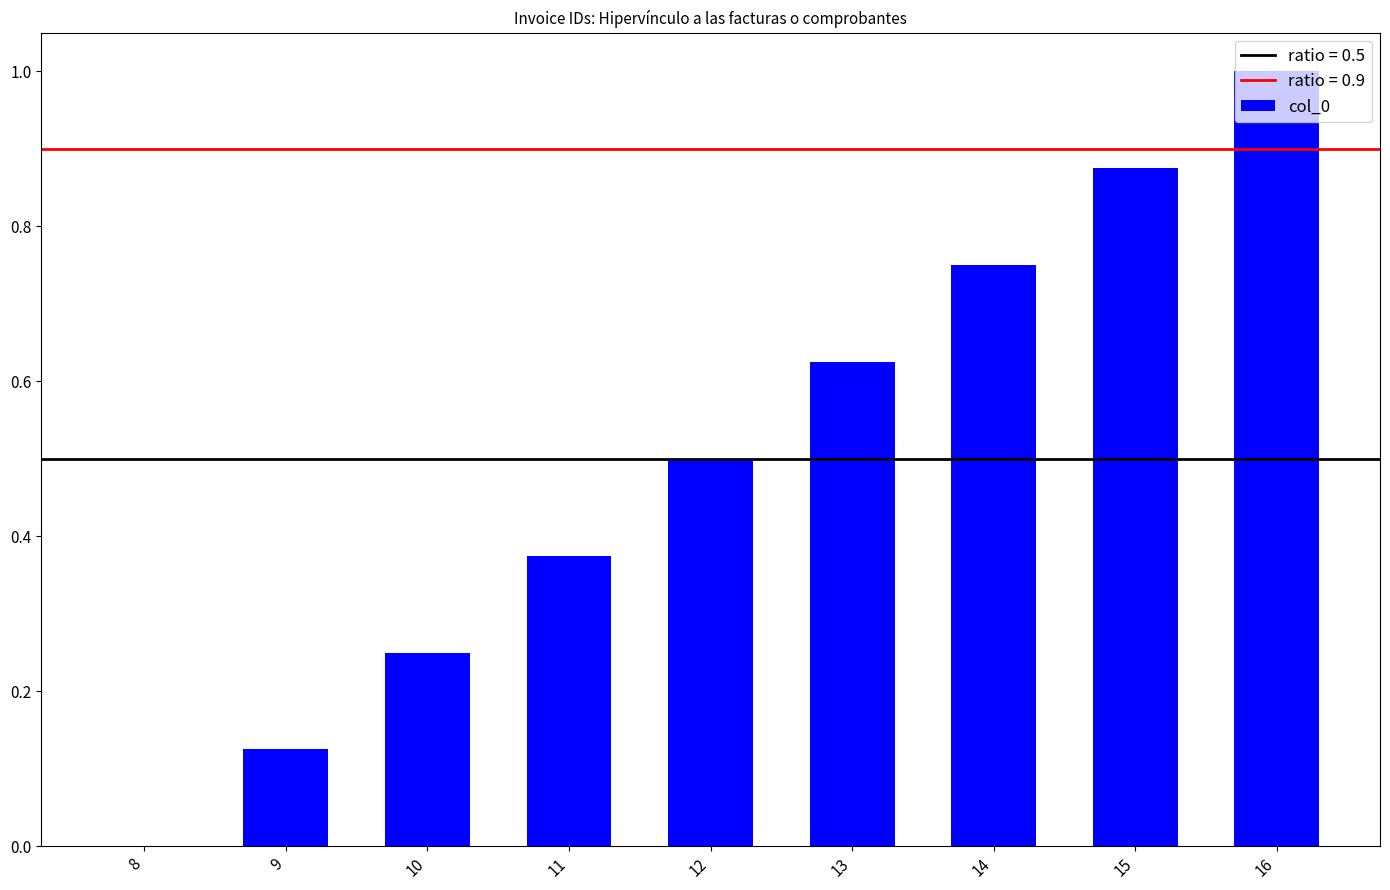

Is it true that the value at 16 is 1.0?

True